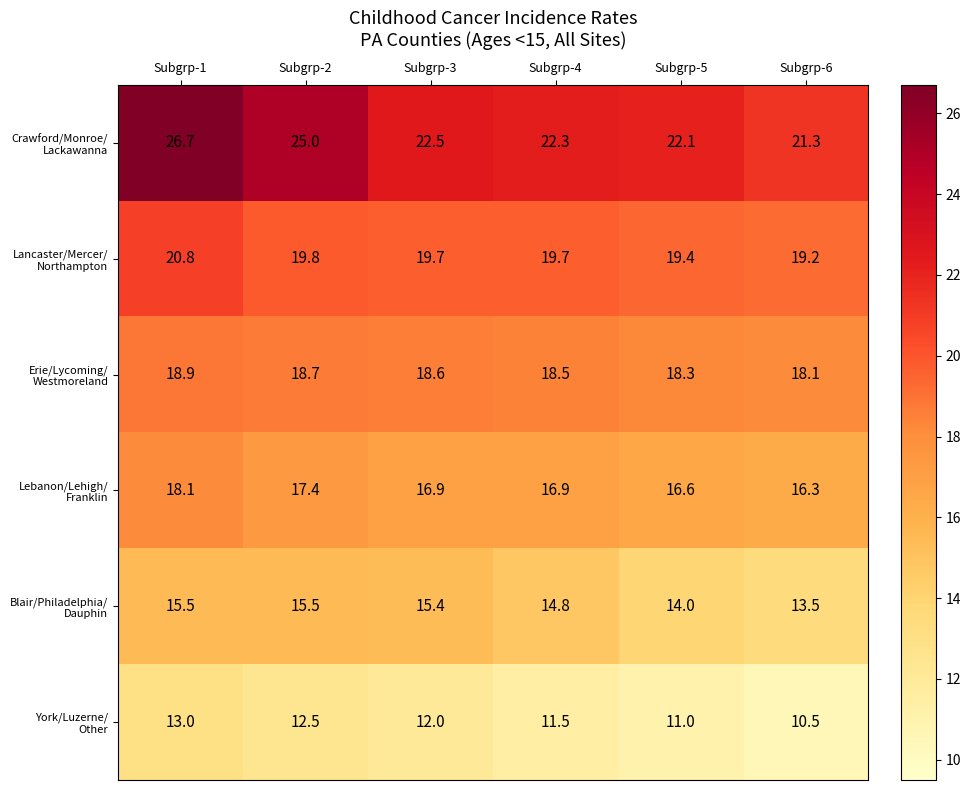

What is the smallest value displayed?

10.5